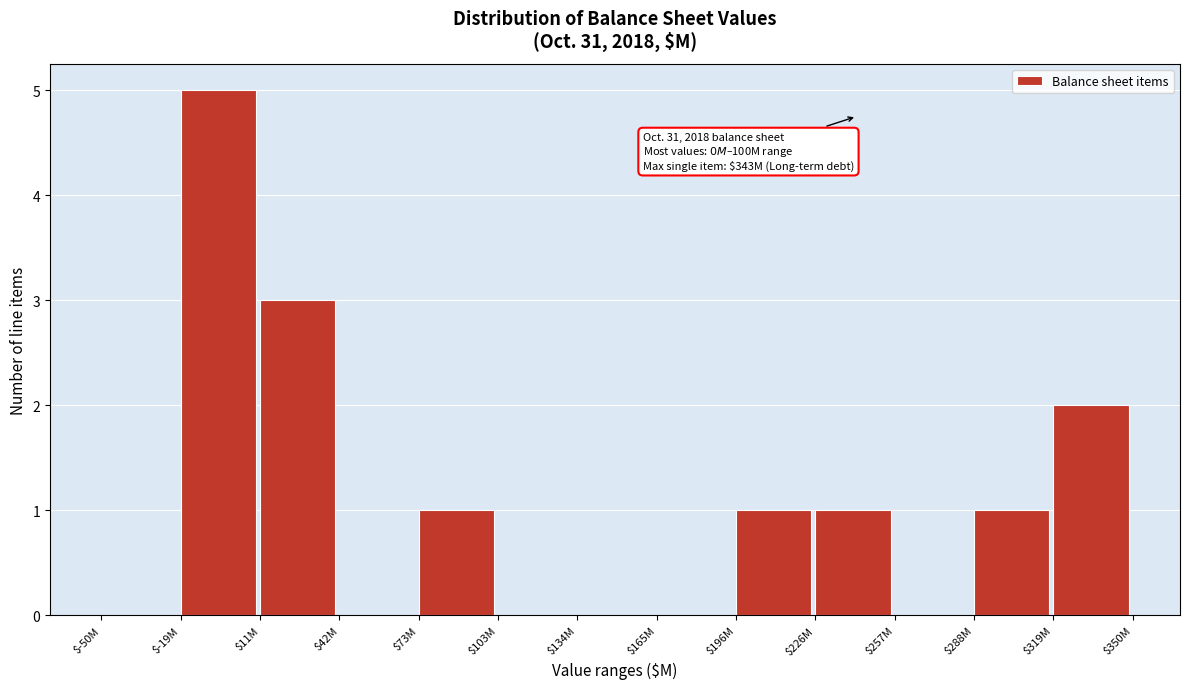

What is the sum of all values?

14